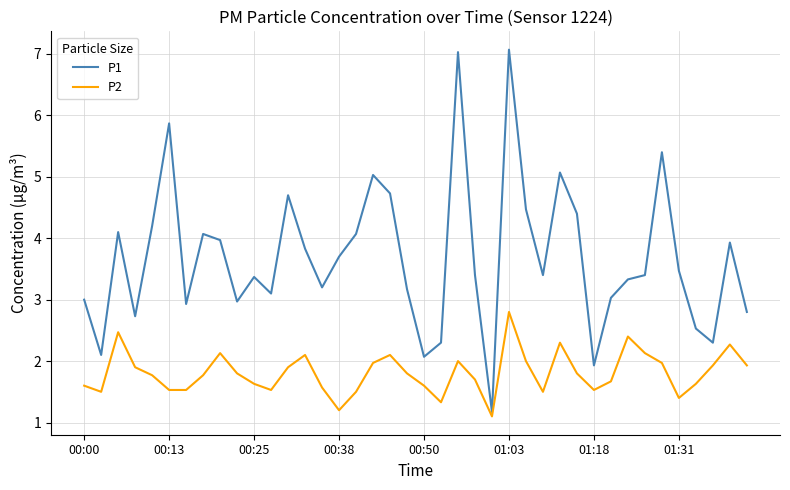

What is the maximum value shown in the chart?

7.1